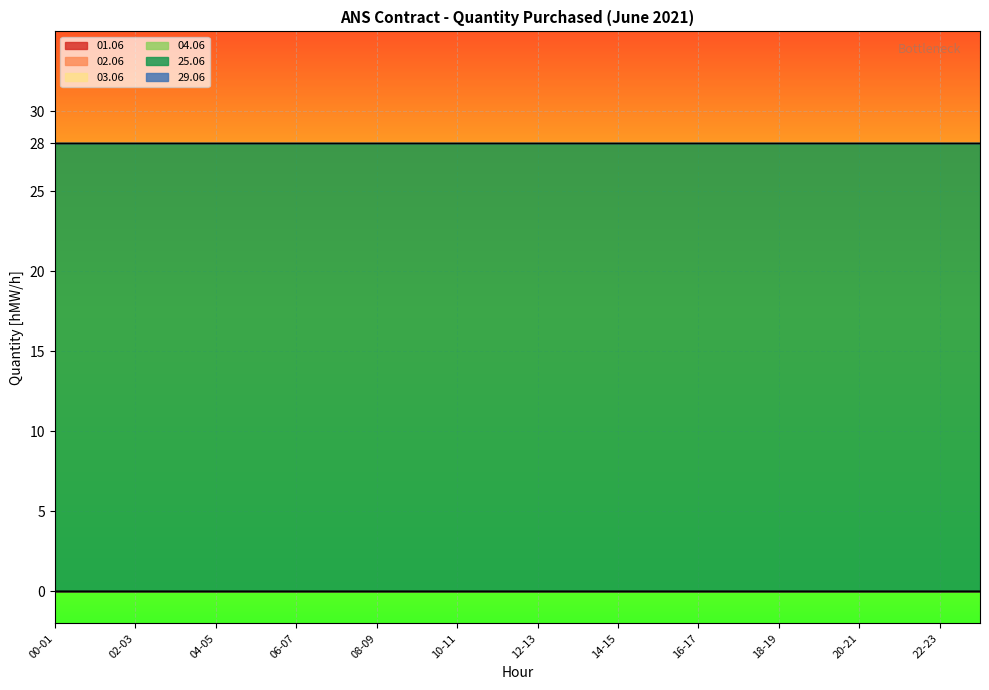

What is the difference between the highest and lowest values at 03-04?

28